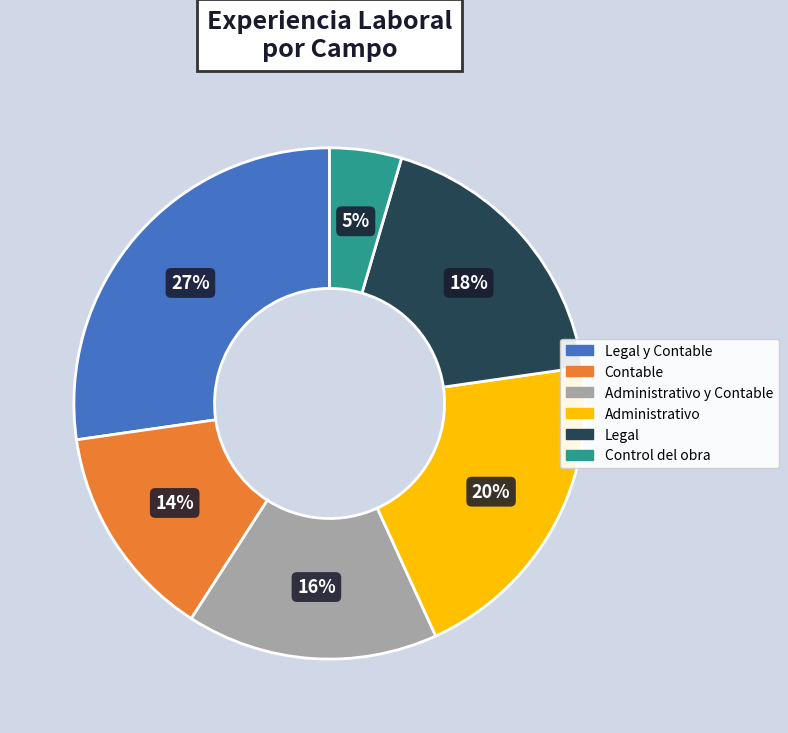

What is the largest slice in the pie chart?

Legal y Contable